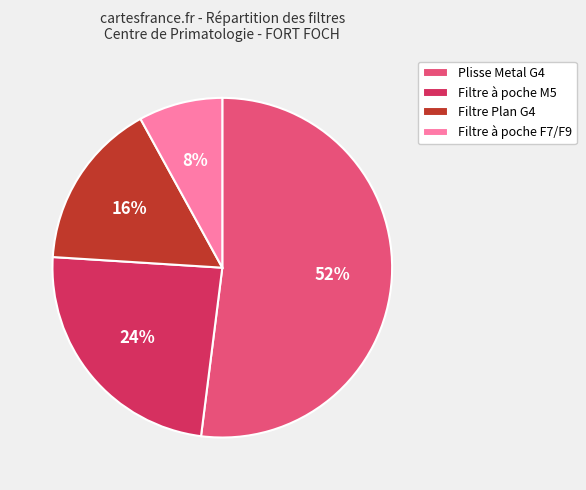

Is the sum of Plisse Metal G4 and Filtre à poche F7/F9 greater than half?

Yes